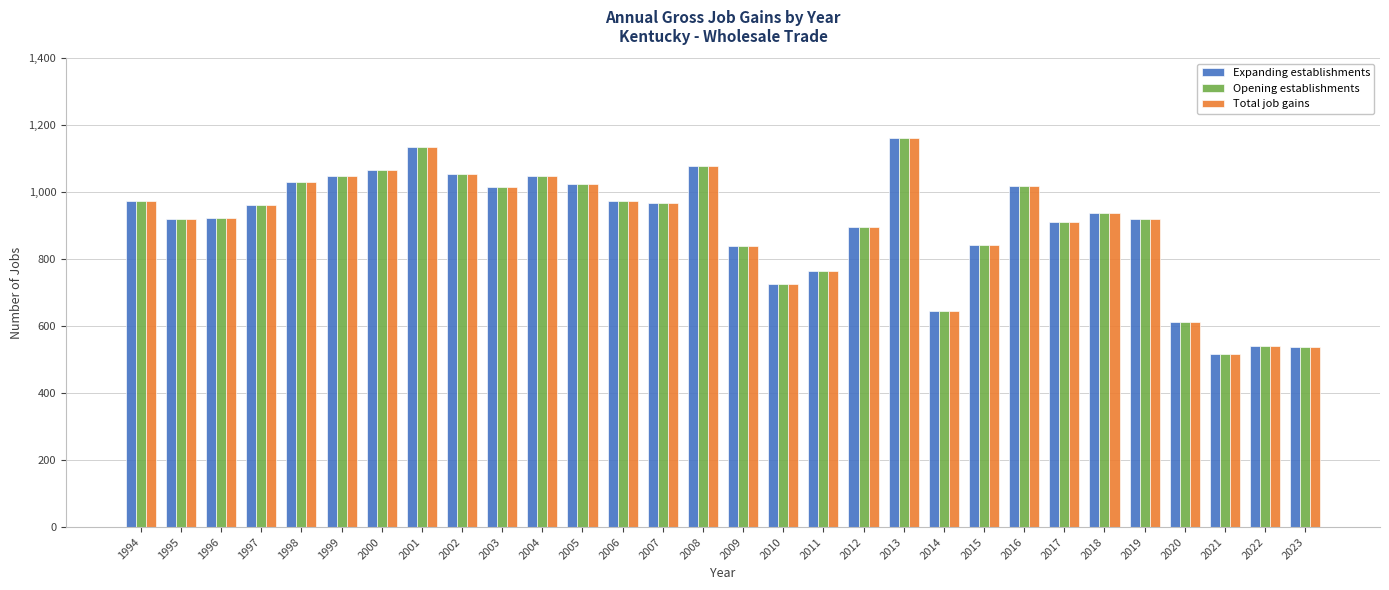

Which label corresponds to the smallest value in the chart?

2021